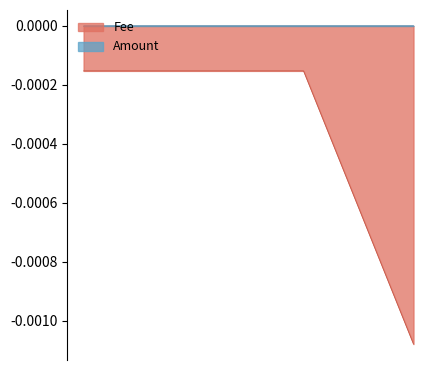

What is the label of the 3rd point from the left?

2018-07-02 11:35:28